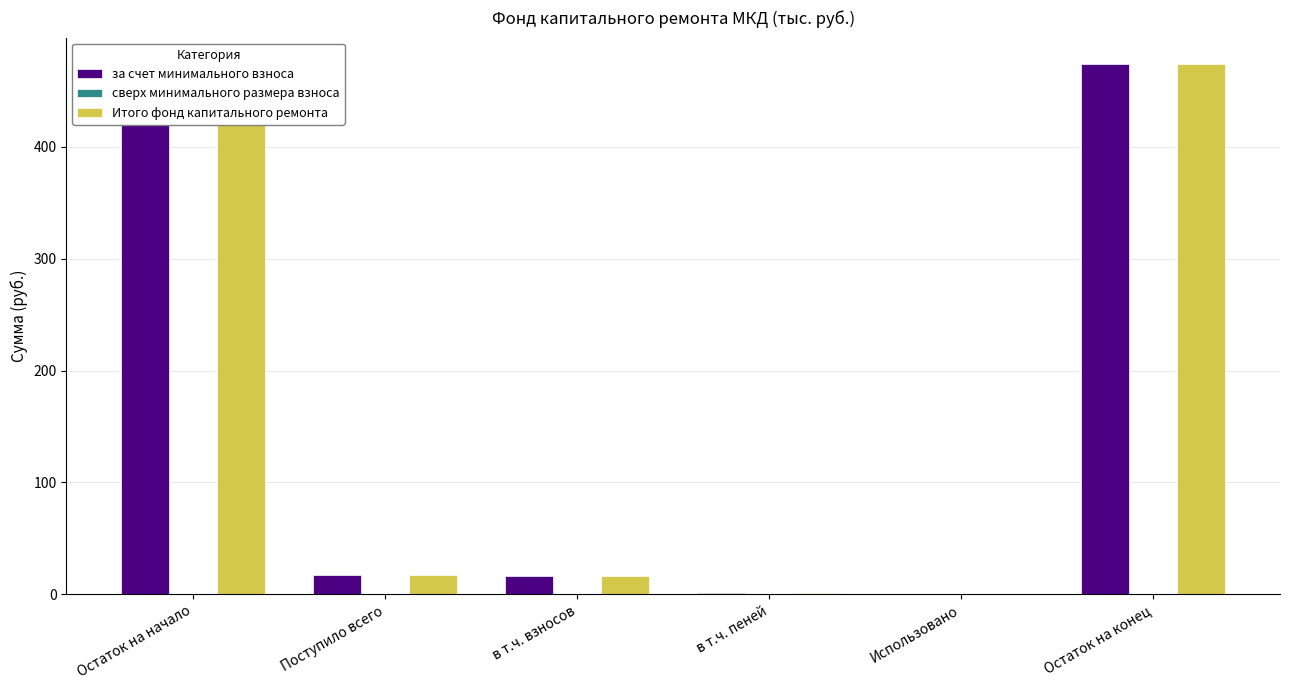

What is the sum of all за счет минимального взноса values?

965.6